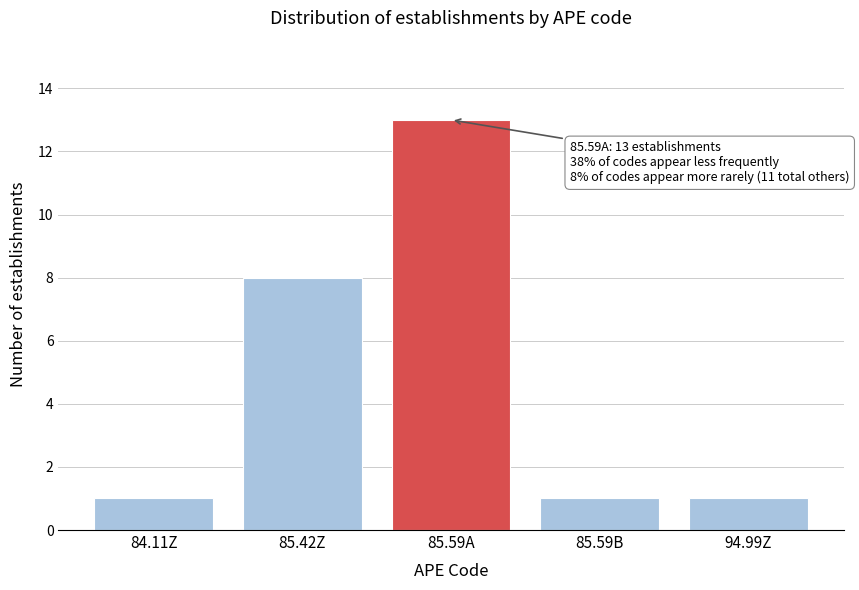

Reading left to right, what are all the values shown in this chart?

84.11Z=1	85.42Z=8	85.59A=13	85.59B=1	94.99Z=1